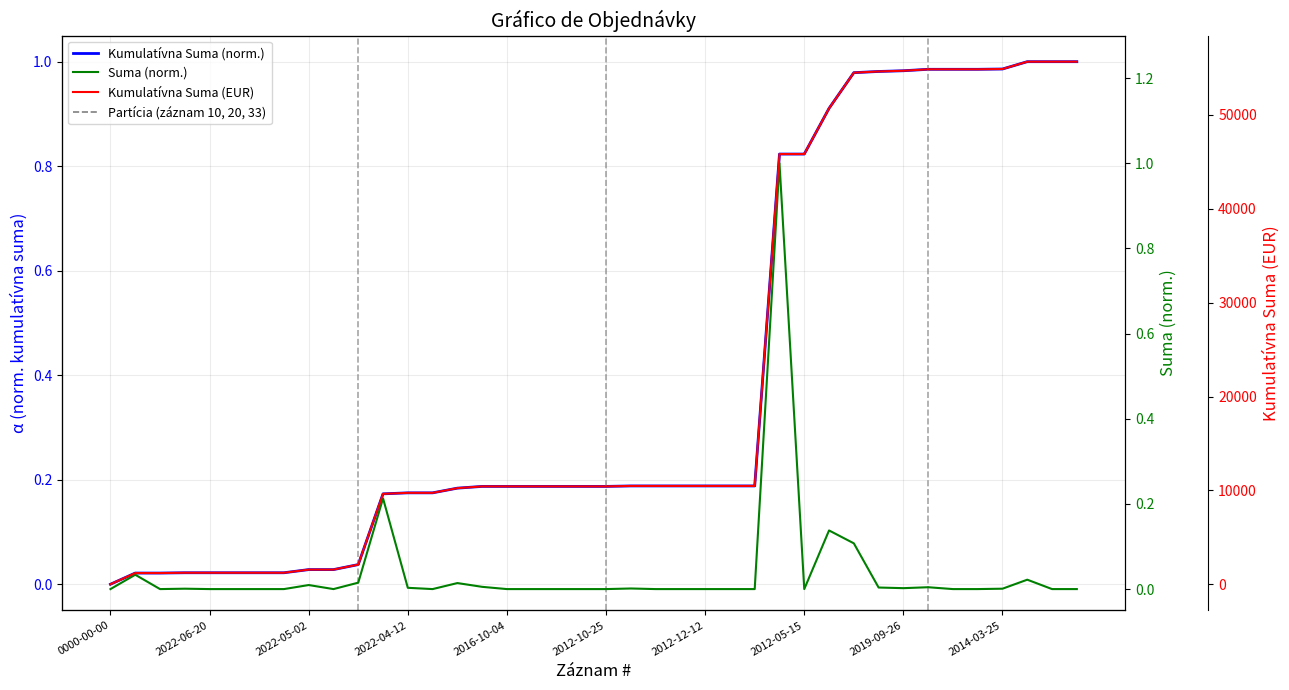

True or false: Suma (norm.) and Kumulatívna Suma (EUR) intersect in this chart.

False